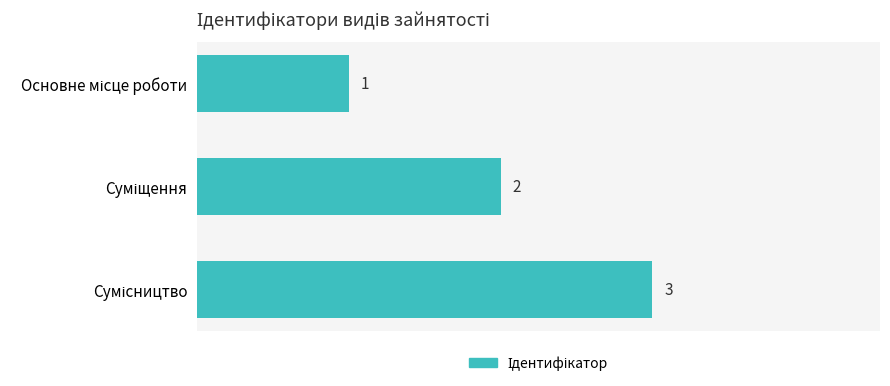

What is the greatest value displayed?

3